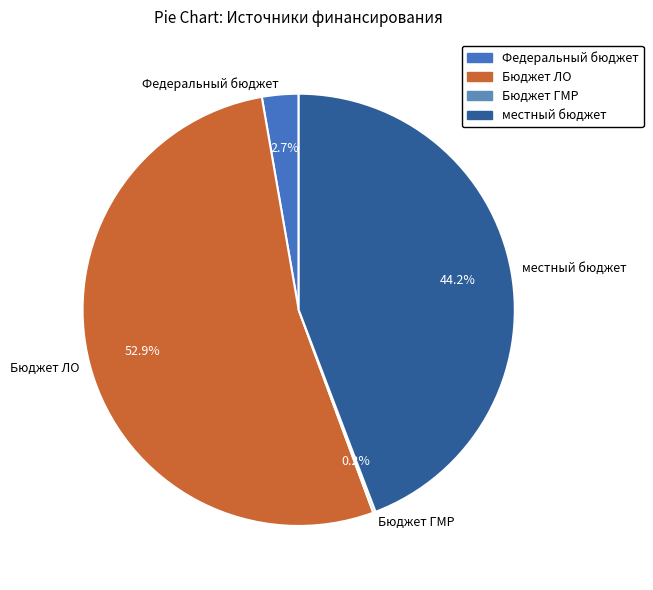

Between местный бюджет and Федеральный бюджет, which is larger?

местный бюджет